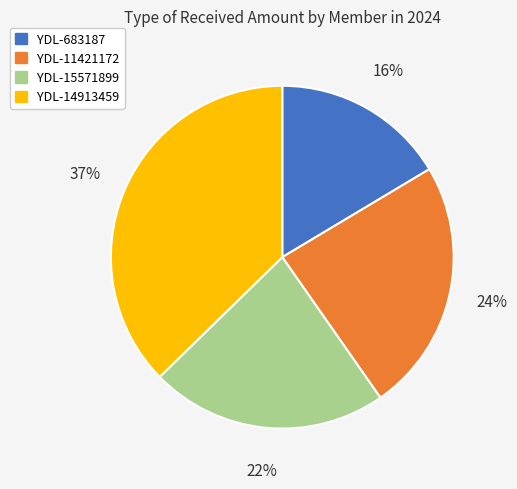

How many segments does this pie chart have?

4